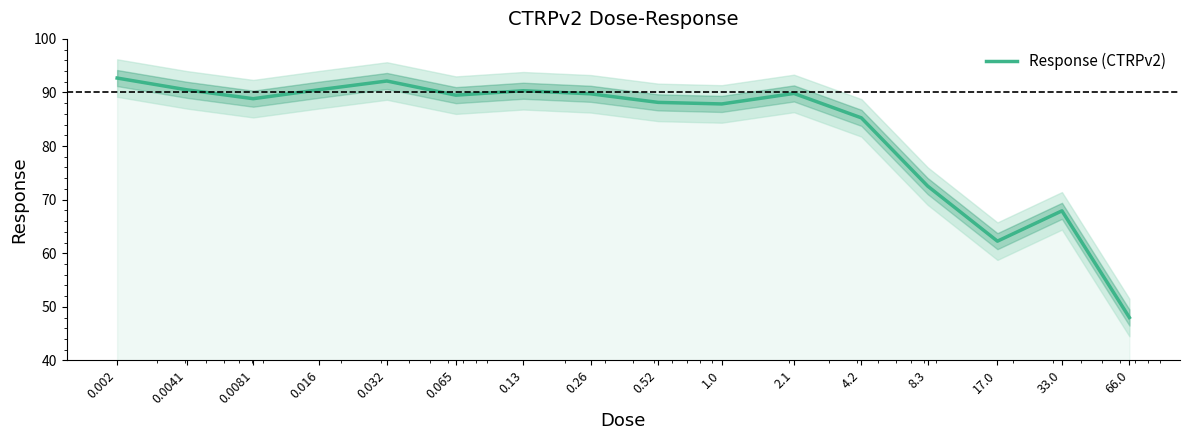

Is this an area chart (filled region under the line)?

No